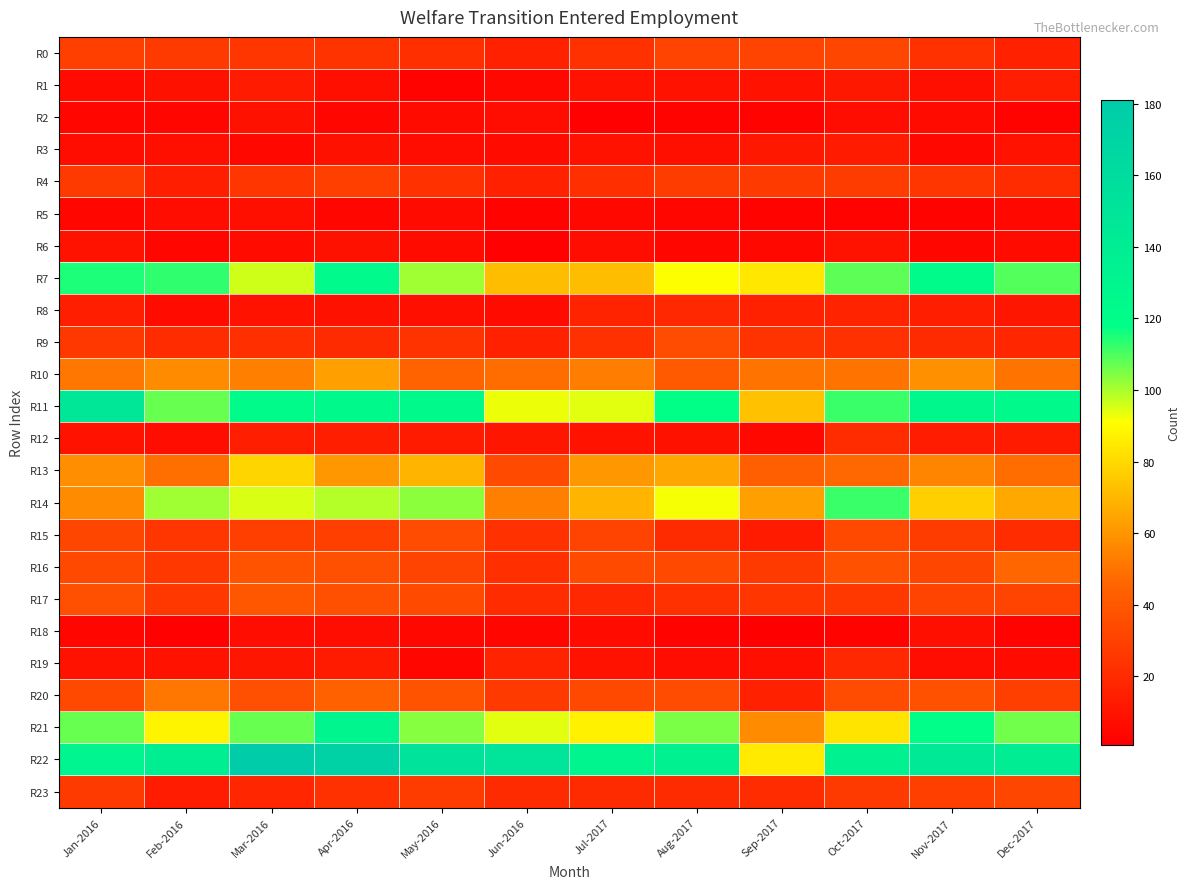

Reading right to left, what are all the values shown in this chart?

R0: Dec-2017=16	Nov-2017=23	Oct-2017=32	Sep-2017=31	Aug-2017=31	Jul-2017=23	Jun-2016=16	May-2016=22	Apr-2016=24	Mar-2016=25	Feb-2016=27	Jan-2016=29
R1: Dec-2017=15	Nov-2017=8	Oct-2017=12	Sep-2017=10	Aug-2017=10	Jul-2017=10	Jun-2016=5	May-2016=3	Apr-2016=8	Mar-2016=13	Feb-2016=9	Jan-2016=6
R2: Dec-2017=3	Nov-2017=6	Oct-2017=7	Sep-2017=3	Aug-2017=3	Jul-2017=2	Jun-2016=7	May-2016=6	Apr-2016=4	Mar-2016=9	Feb-2016=4	Jan-2016=4
R3: Dec-2017=10	Nov-2017=5	Oct-2017=13	Sep-2017=12	Aug-2017=8	Jul-2017=10	Jun-2016=6	May-2016=7	Apr-2016=9	Mar-2016=5	Feb-2016=8	Jan-2016=7
R4: Dec-2017=21	Nov-2017=25	Oct-2017=28	Sep-2017=27	Aug-2017=28	Jul-2017=22	Jun-2016=16	May-2016=23	Apr-2016=29	Mar-2016=25	Feb-2016=15	Jan-2016=27
R5: Dec-2017=5	Nov-2017=3	Oct-2017=3	Sep-2017=3	Aug-2017=4	Jul-2017=5	Jun-2016=3	May-2016=6	Apr-2016=4	Mar-2016=8	Feb-2016=7	Jan-2016=4
R6: Dec-2017=6	Nov-2017=4	Oct-2017=10	Sep-2017=5	Aug-2017=4	Jul-2017=7	Jun-2016=2	May-2016=6	Apr-2016=9	Mar-2016=6	Feb-2016=4	Jan-2016=10
R7: Dec-2017=109	Nov-2017=122	Oct-2017=108	Sep-2017=84	Aug-2017=91	Jul-2017=72	Jun-2016=72	May-2016=101	Apr-2016=124	Mar-2016=96	Feb-2016=113	Jan-2016=115
R8: Dec-2017=11	Nov-2017=15	Oct-2017=17	Sep-2017=16	Aug-2017=19	Jul-2017=17	Jun-2016=6	May-2016=8	Apr-2016=9	Mar-2016=10	Feb-2016=6	Jan-2016=15
R9: Dec-2017=18	Nov-2017=20	Oct-2017=23	Sep-2017=24	Aug-2017=35	Jul-2017=23	Jun-2016=16	May-2016=24	Apr-2016=20	Mar-2016=22	Feb-2016=21	Jan-2016=26
R10: Dec-2017=50	Nov-2017=59	Oct-2017=50	Sep-2017=50	Aug-2017=41	Jul-2017=53	Jun-2016=48	May-2016=45	Apr-2016=63	Mar-2016=54	Feb-2016=57	Jan-2016=51
R11: Dec-2017=125	Nov-2017=127	Oct-2017=112	Sep-2017=73	Aug-2017=118	Jul-2017=94	Jun-2016=93	May-2016=125	Apr-2016=125	Mar-2016=122	Feb-2016=107	Jan-2016=146
R12: Dec-2017=13	Nov-2017=14	Oct-2017=21	Sep-2017=5	Aug-2017=9	Jul-2017=10	Jun-2016=11	May-2016=13	Apr-2016=15	Mar-2016=15	Feb-2016=7	Jan-2016=10
R13: Dec-2017=48	Nov-2017=55	Oct-2017=47	Sep-2017=43	Aug-2017=65	Jul-2017=61	Jun-2016=34	May-2016=69	Apr-2016=61	Mar-2016=79	Feb-2016=49	Jan-2016=58
R14: Dec-2017=66	Nov-2017=77	Oct-2017=112	Sep-2017=63	Aug-2017=92	Jul-2017=69	Jun-2016=54	May-2016=103	Apr-2016=99	Mar-2016=95	Feb-2016=101	Jan-2016=57
R15: Dec-2017=21	Nov-2017=28	Oct-2017=33	Sep-2017=13	Aug-2017=20	Jul-2017=31	Jun-2016=23	May-2016=35	Apr-2016=29	Mar-2016=29	Feb-2016=25	Jan-2016=32
R16: Dec-2017=46	Nov-2017=32	Oct-2017=37	Sep-2017=27	Aug-2017=33	Jul-2017=34	Jun-2016=22	May-2016=31	Apr-2016=36	Mar-2016=38	Feb-2016=26	Jan-2016=33
R17: Dec-2017=31	Nov-2017=31	Oct-2017=26	Sep-2017=25	Aug-2017=23	Jul-2017=19	Jun-2016=21	May-2016=34	Apr-2016=36	Mar-2016=39	Feb-2016=26	Jan-2016=36
R18: Dec-2017=3	Nov-2017=8	Oct-2017=3	Sep-2017=1	Aug-2017=3	Jul-2017=6	Jun-2016=4	May-2016=5	Apr-2016=7	Mar-2016=7	Feb-2016=2	Jan-2016=4
R19: Dec-2017=6	Nov-2017=7	Oct-2017=19	Sep-2017=8	Aug-2017=7	Jul-2017=10	Jun-2016=17	May-2016=4	Apr-2016=13	Mar-2016=11	Feb-2016=10	Jan-2016=10
R20: Dec-2017=29	Nov-2017=37	Oct-2017=35	Sep-2017=16	Aug-2017=35	Jul-2017=33	Jun-2016=27	May-2016=38	Apr-2016=44	Mar-2016=36	Feb-2016=51	Jan-2016=33
R21: Dec-2017=106	Nov-2017=119	Oct-2017=83	Sep-2017=57	Aug-2017=105	Jul-2017=87	Jun-2016=94	May-2016=104	Apr-2016=130	Mar-2016=107	Feb-2016=88	Jan-2016=107
R22: Dec-2017=139	Nov-2017=145	Oct-2017=134	Sep-2017=85	Aug-2017=134	Jul-2017=130	Jun-2016=150	May-2016=152	Apr-2016=173	Mar-2016=181	Feb-2016=138	Jan-2016=131
R23: Dec-2017=32	Nov-2017=29	Oct-2017=27	Sep-2017=21	Aug-2017=20	Jul-2017=20	Jun-2016=20	May-2016=28	Apr-2016=23	Mar-2016=18	Feb-2016=14	Jan-2016=27